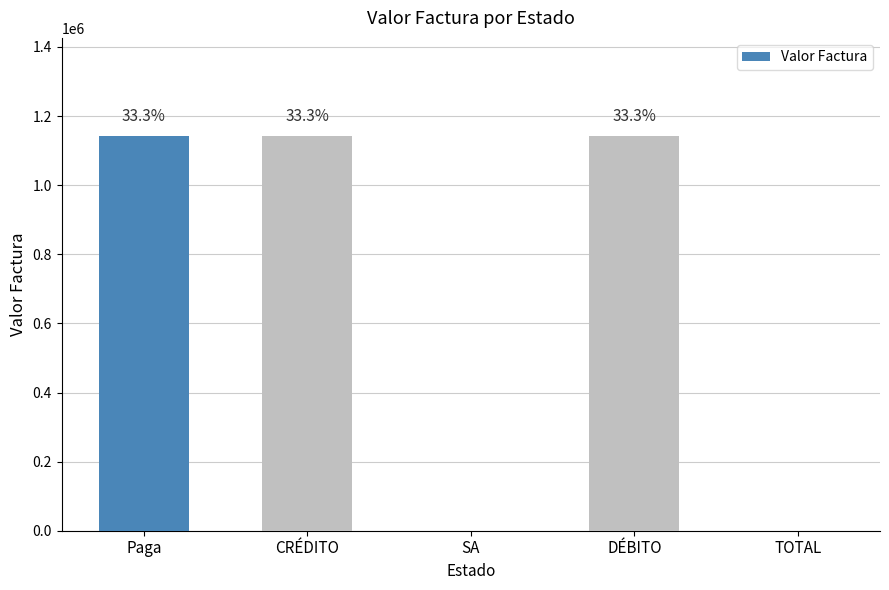

Rank the categories by value from highest to lowest.

Paga, CRÉDITO, DÉBITO, SA, TOTAL